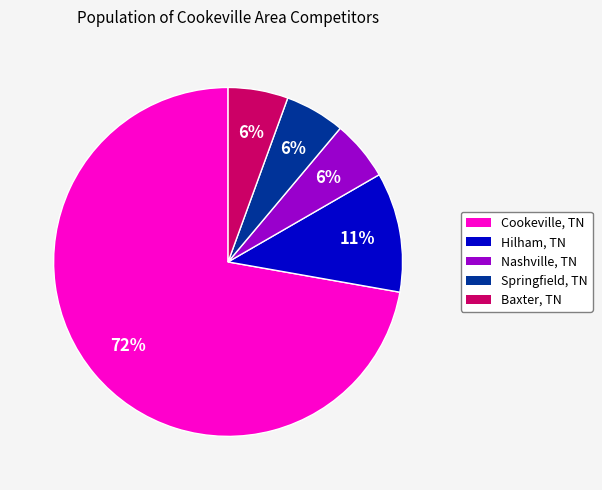

To the nearest percent, what is the combined percentage of Springfield, TN and Hilham, TN?

17%